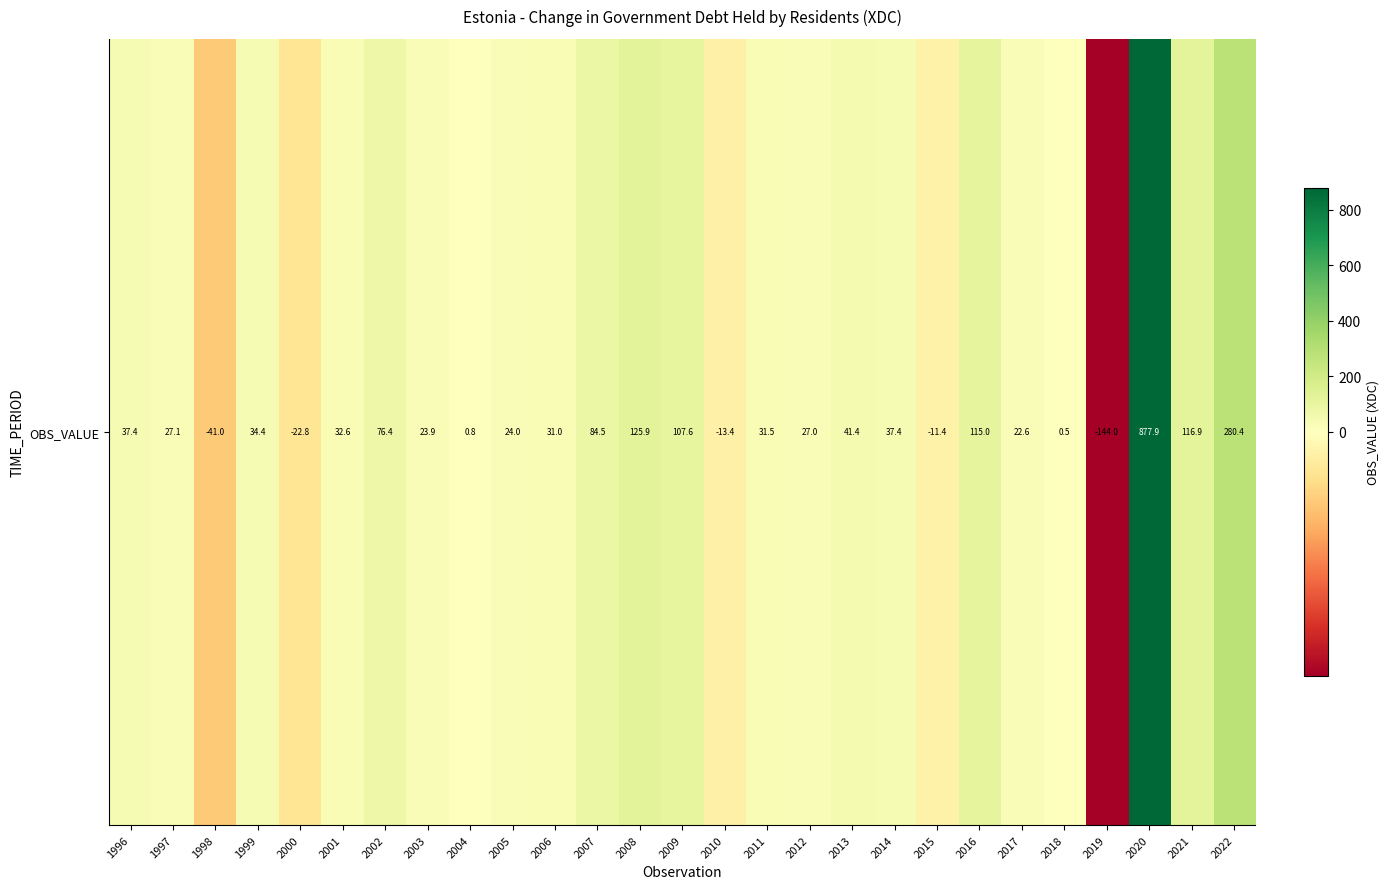

What is the average value?

71.2